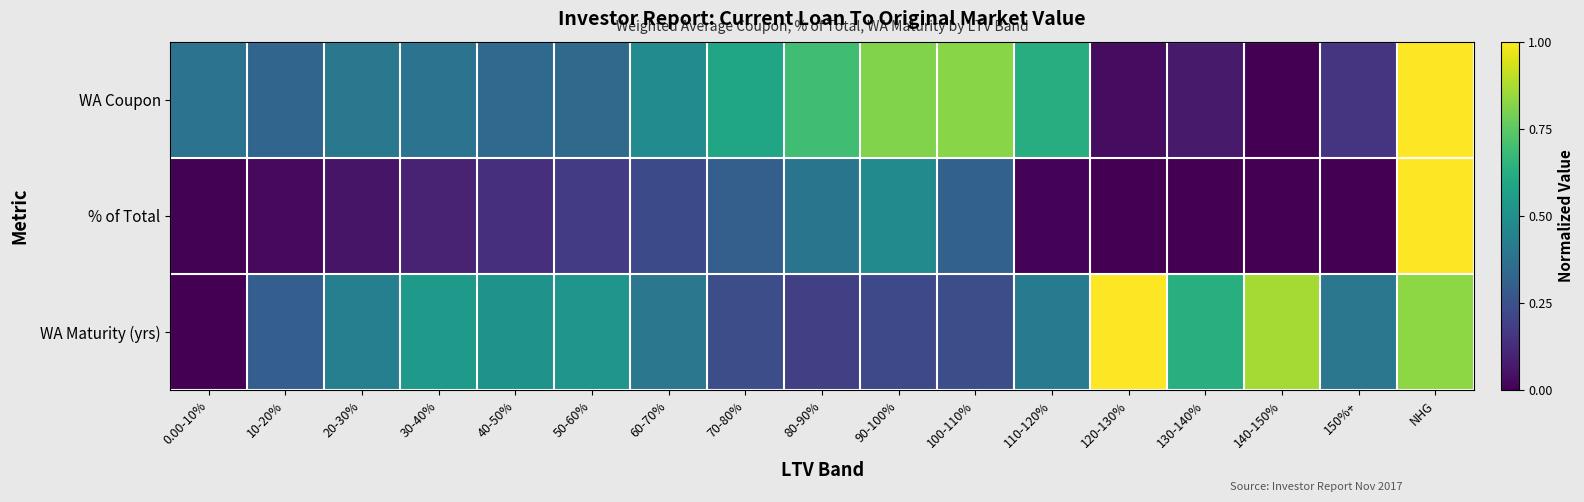

At which category is the sum across all series the highest?

NHG